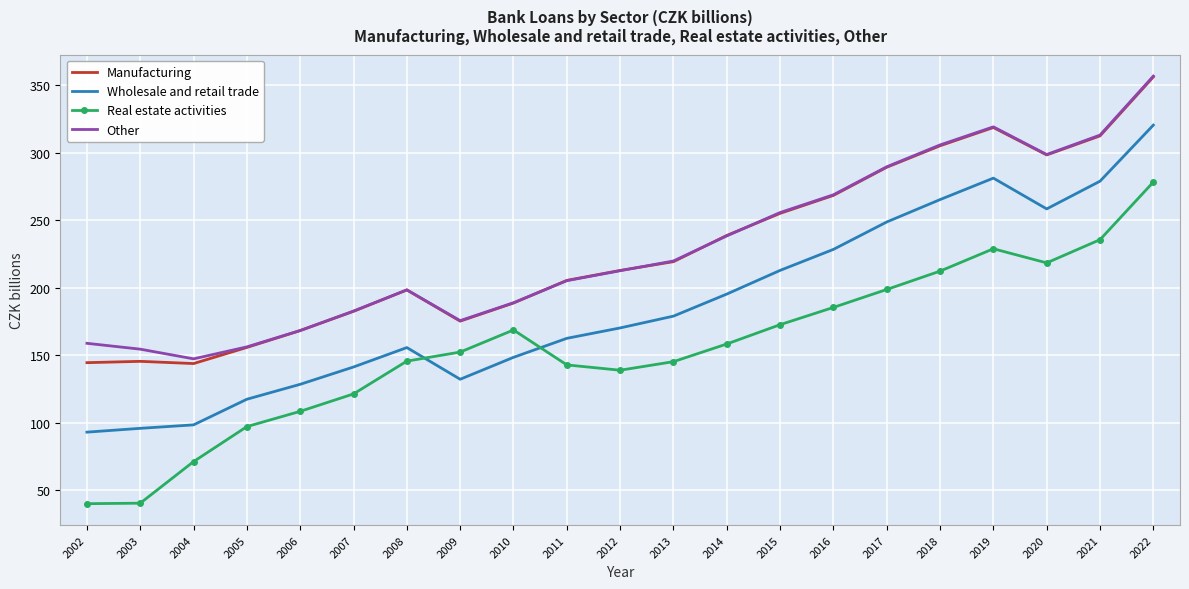

What is the sum of all Manufacturing values?

4782.2